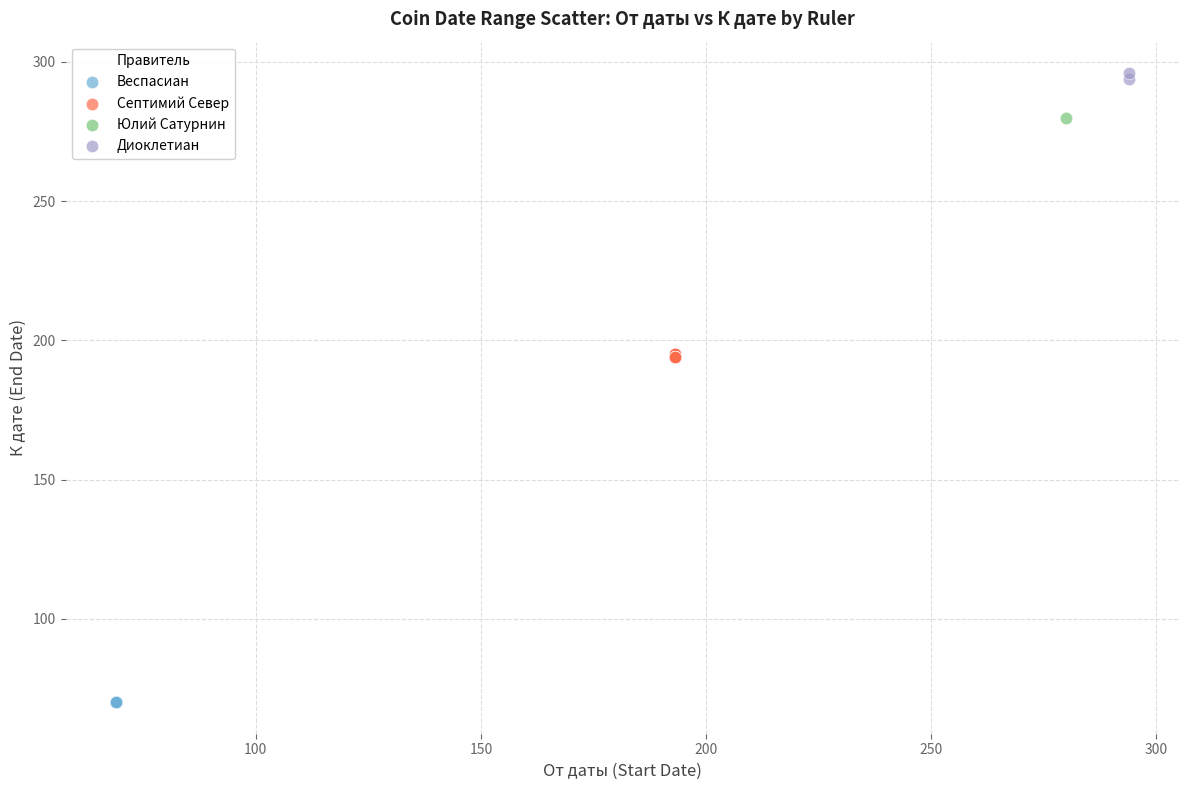

Which series contains the lowest Y value?

Веспасиан